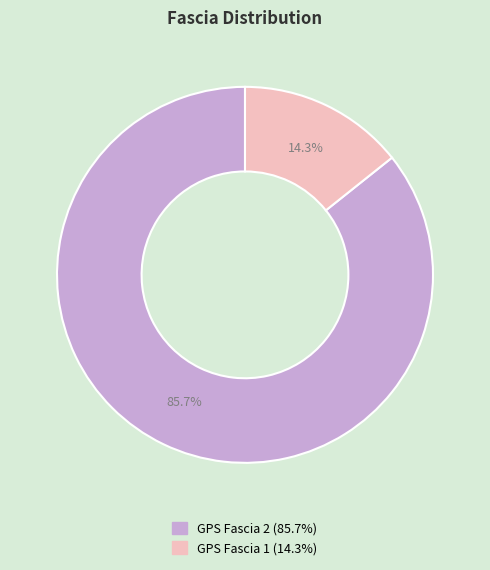

To the nearest percent, what percentage of the pie is GPS Fascia 2?

86%